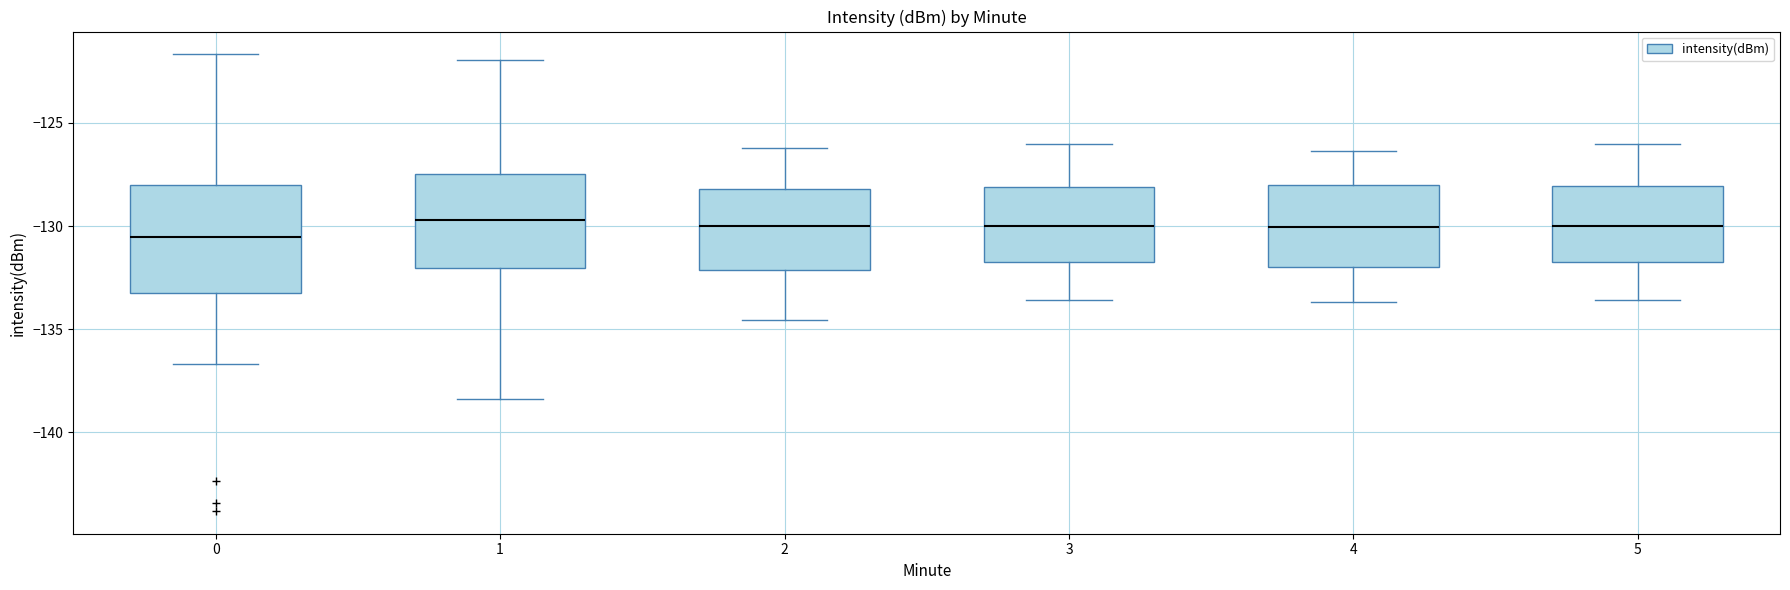

Comparing the boxes themselves (not the whiskers), which one is the tallest?

0